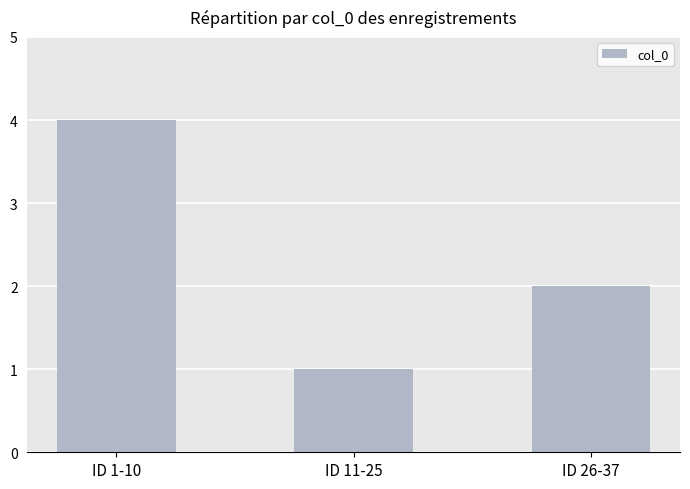

Read the value at ID 1-10.

4